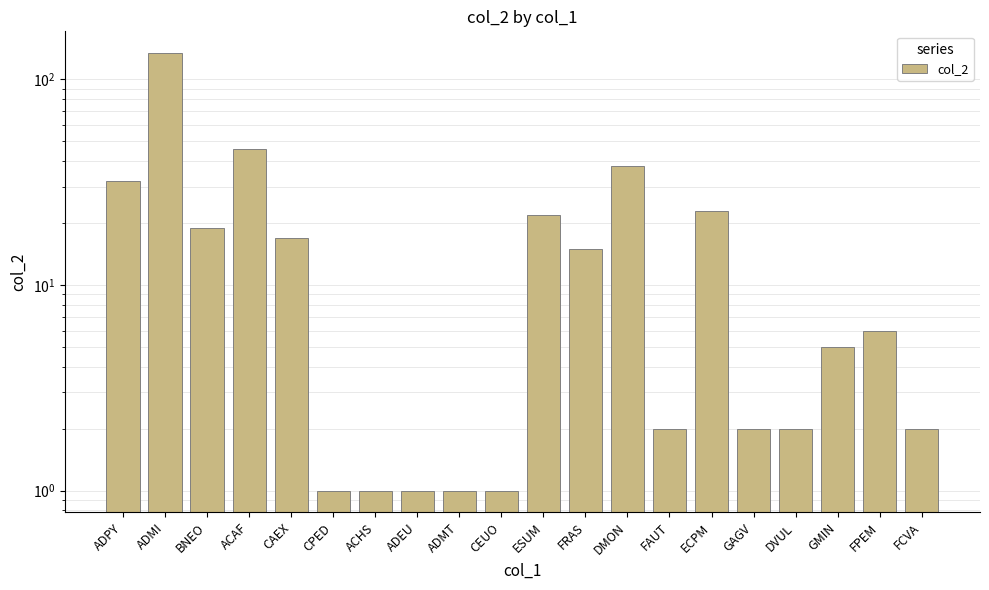

What is the minimum value shown in the chart?

1